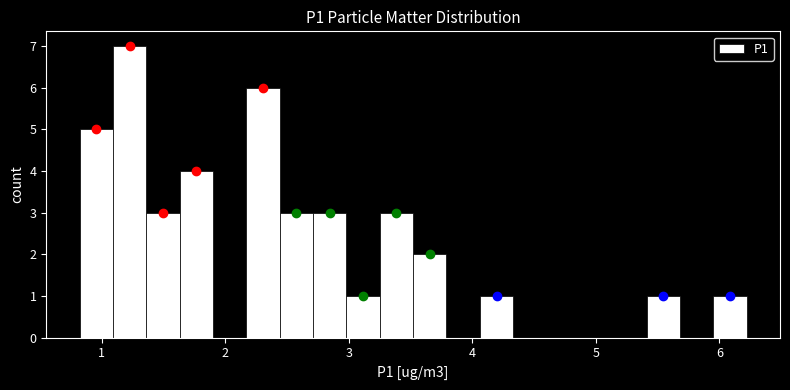

Around what value on the x-axis is the tallest bar? Give the approximate position of its centre, as read against the axis.

1.2